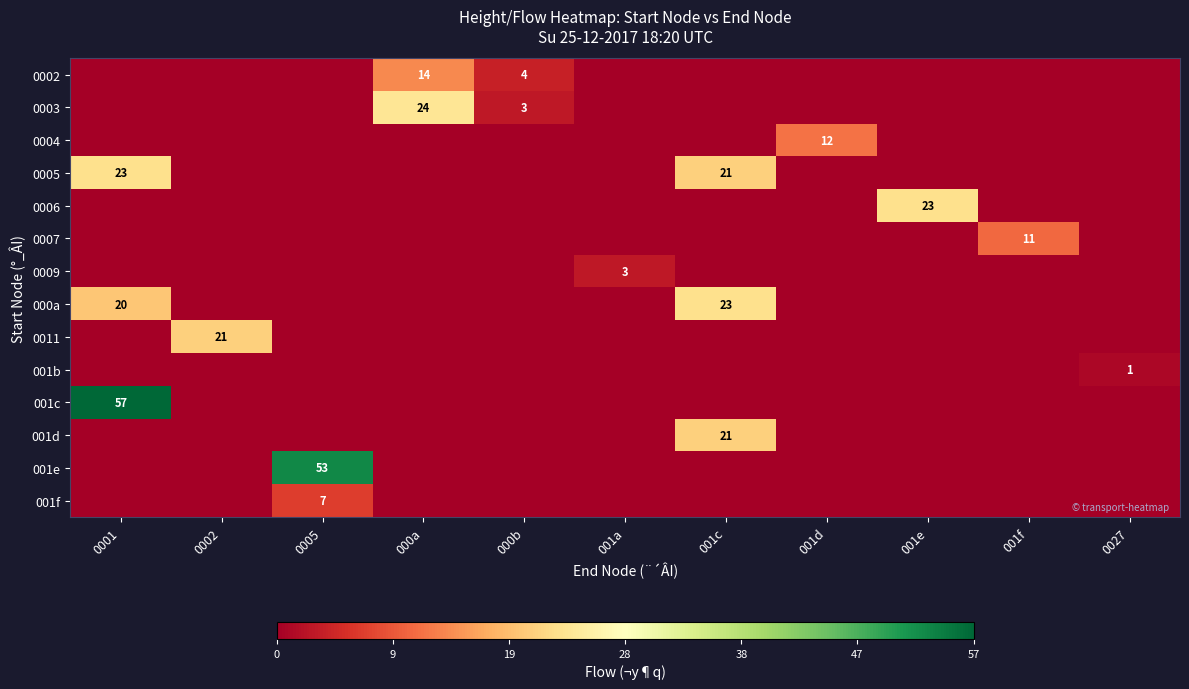

What is the difference between the highest and lowest values at 000b?

4